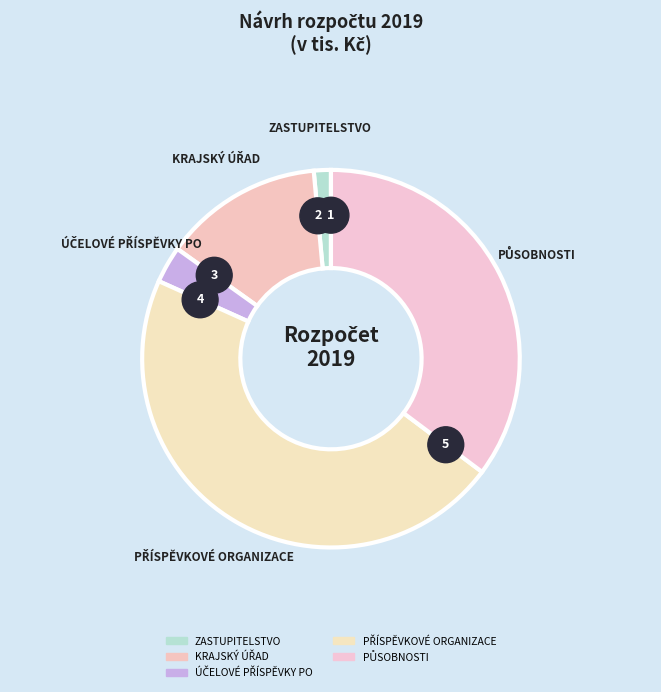

Which slice is the largest?

PŘÍSPĚVKOVÉ ORGANIZACE